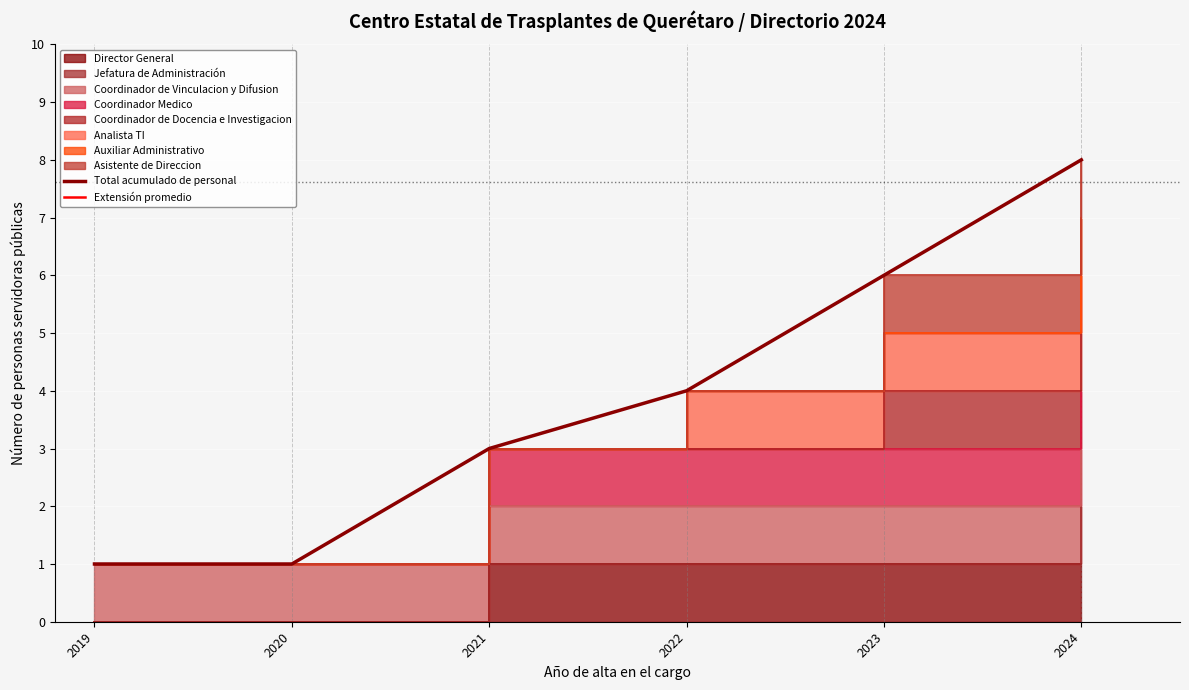

How many Total acumulado de personal values are between 1 and 6?

5